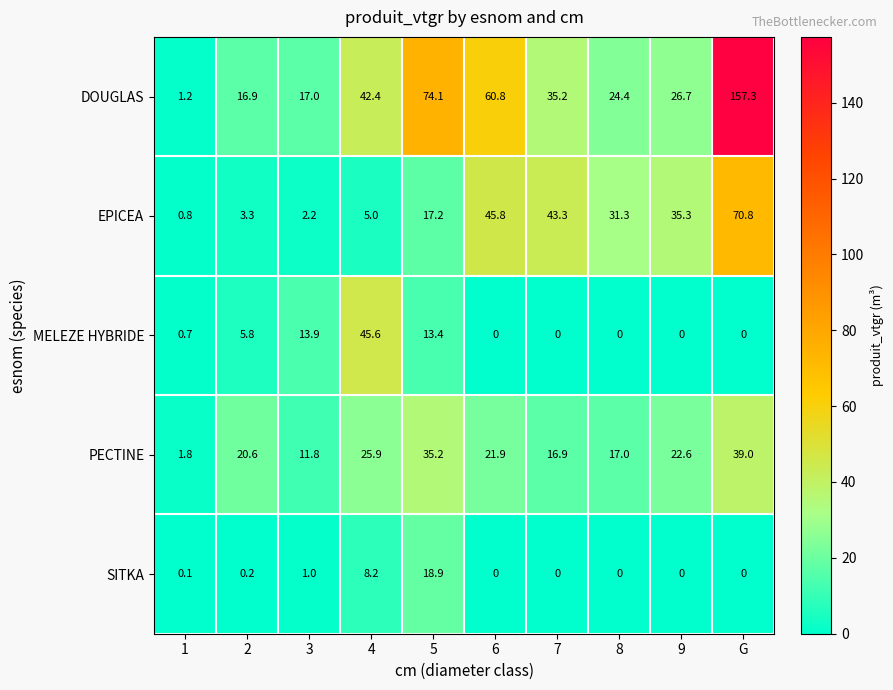

Rank the series by their maximum value, from highest to lowest.

DOUGLAS, EPICEA, MELEZE HYBRIDE, PECTINE, SITKA